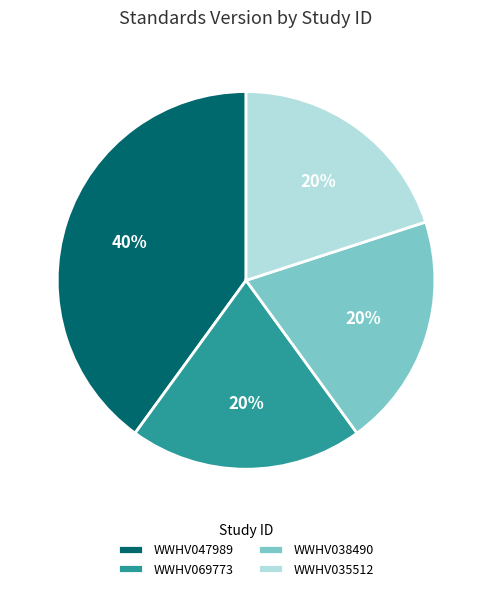

Combined, do WWHV038490 and WWHV069773 account for over 50%?

No